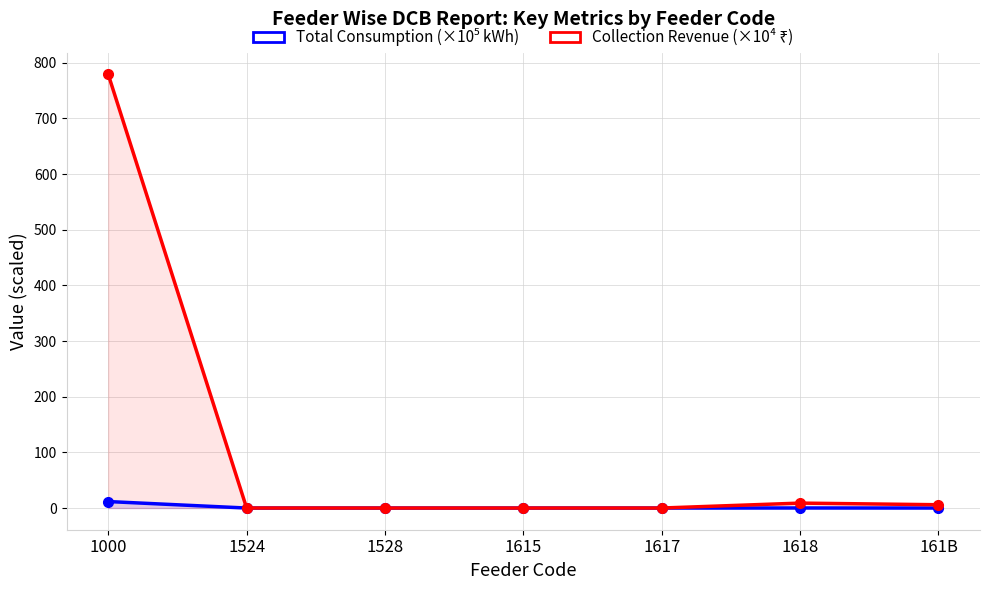

Reading left to right, what are all the values shown in this chart?

Total Consumption (×10⁵ kWh): 11.7	0.0	0.0	0.0	0.0	0.1	0.0
Collection Revenue (×10⁴ ₹): 778.9	0.1	0.0	0.0	0.0	8.9	5.9